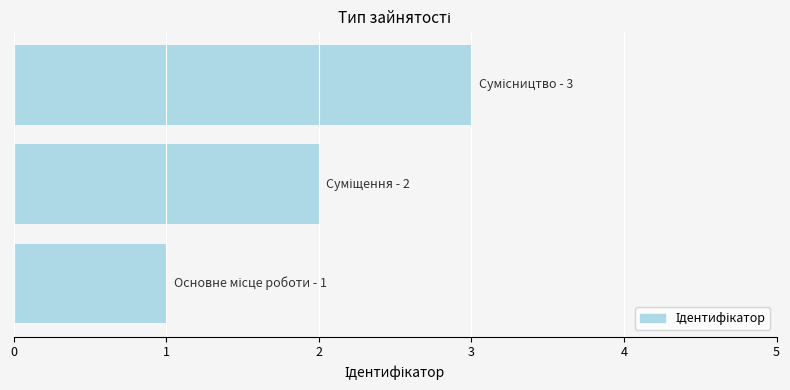

How many bars are there in total?

3